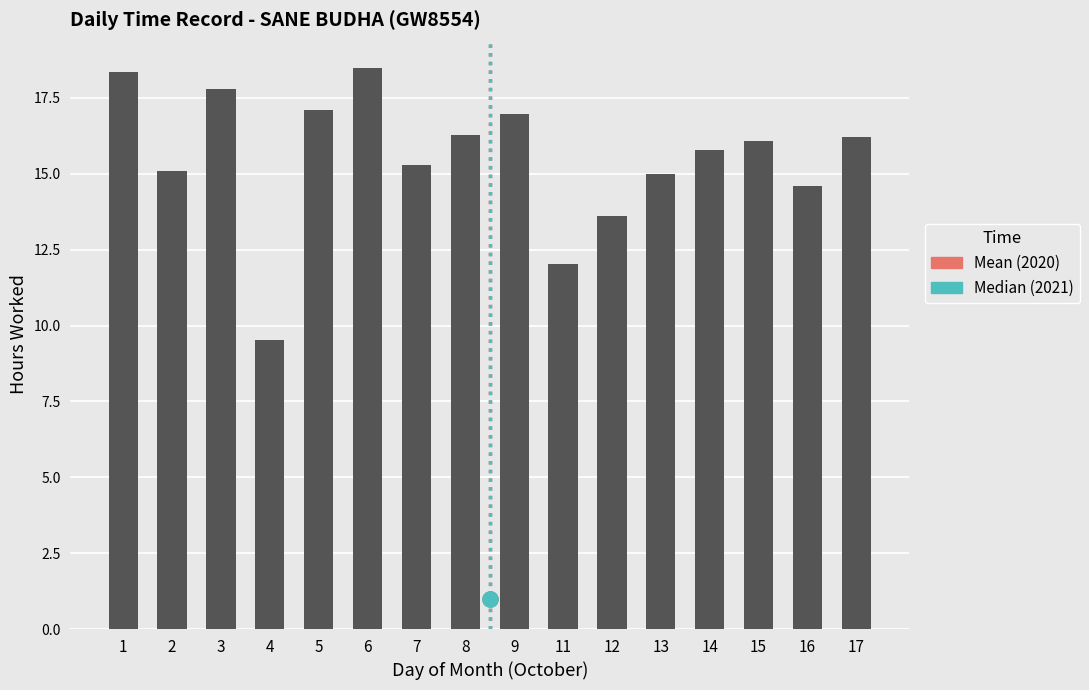

What is the change in value from 16 to 17?

+1.6